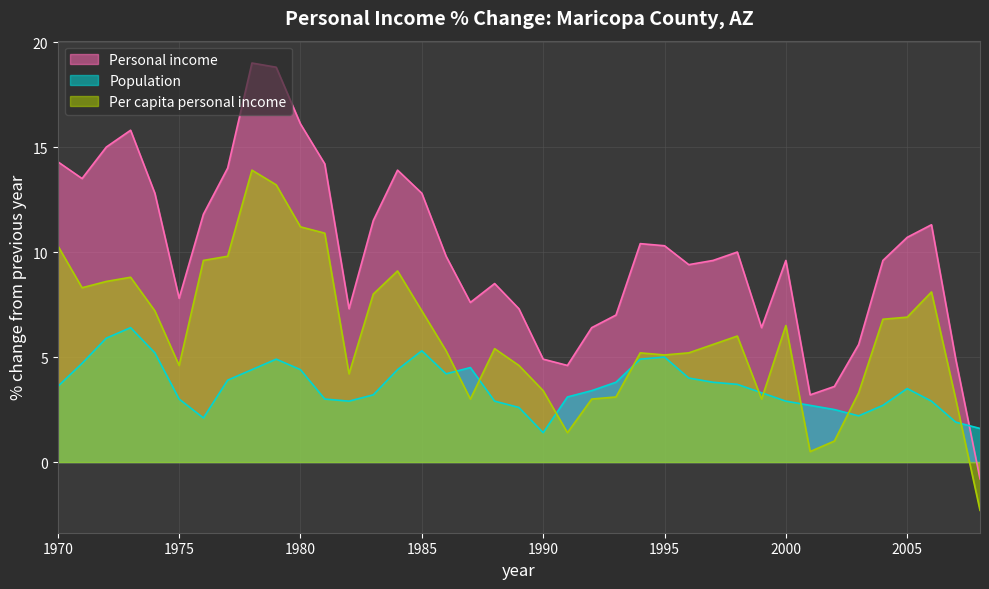

True or false: Population has a value of 2.5 at 1984.

False